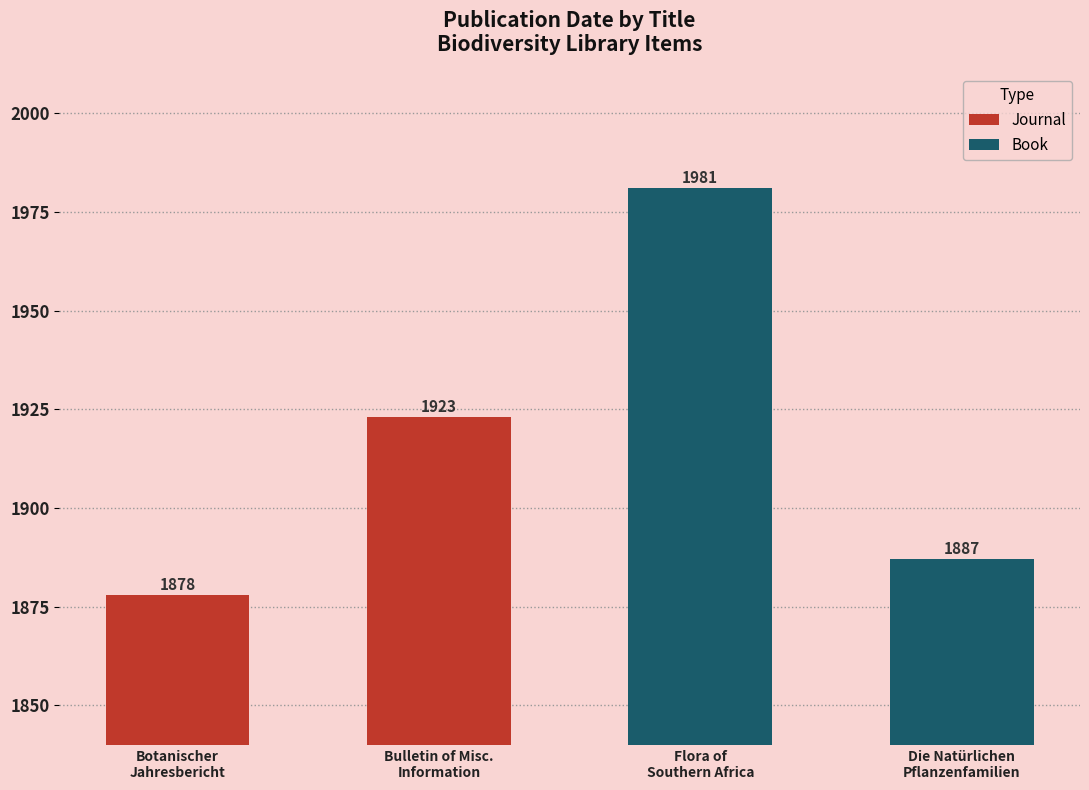

What is the approximate value at Flora of
Southern Africa, to the nearest 50?

2000